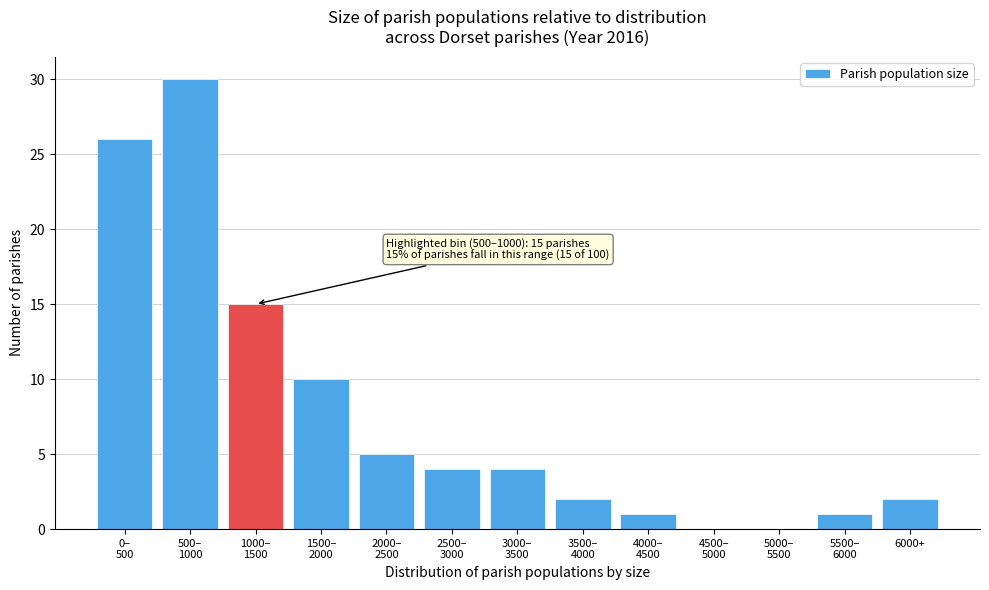

What is the sum of all values?

100